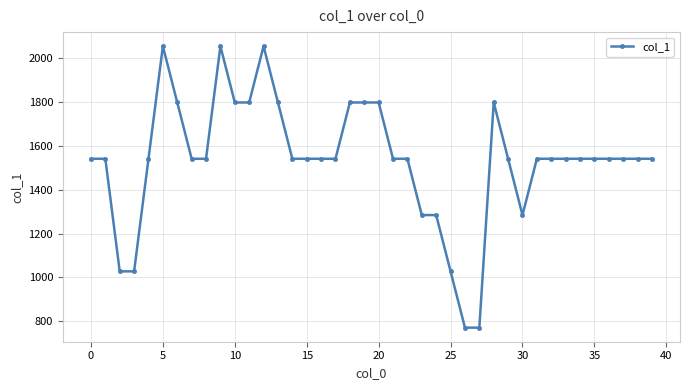

What is the minimum value shown in the chart?

771